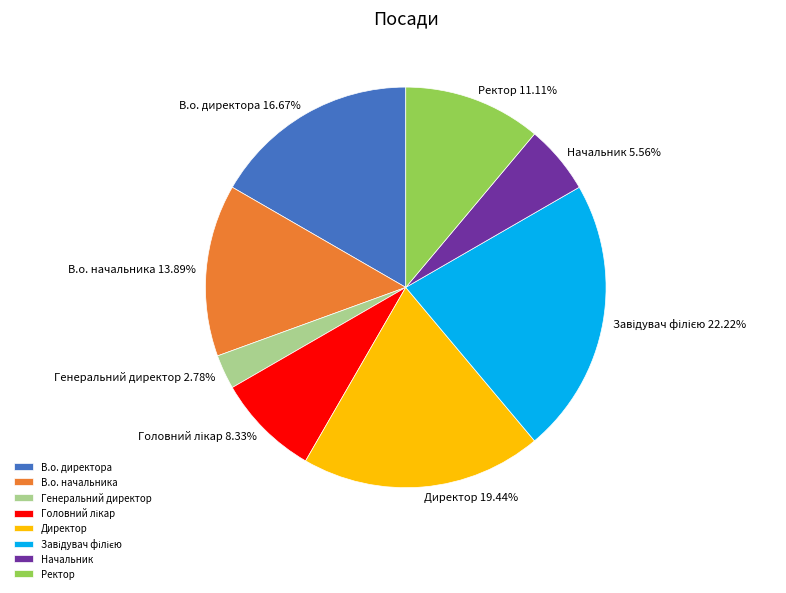

What is the smallest slice in the pie chart?

Генеральний директор